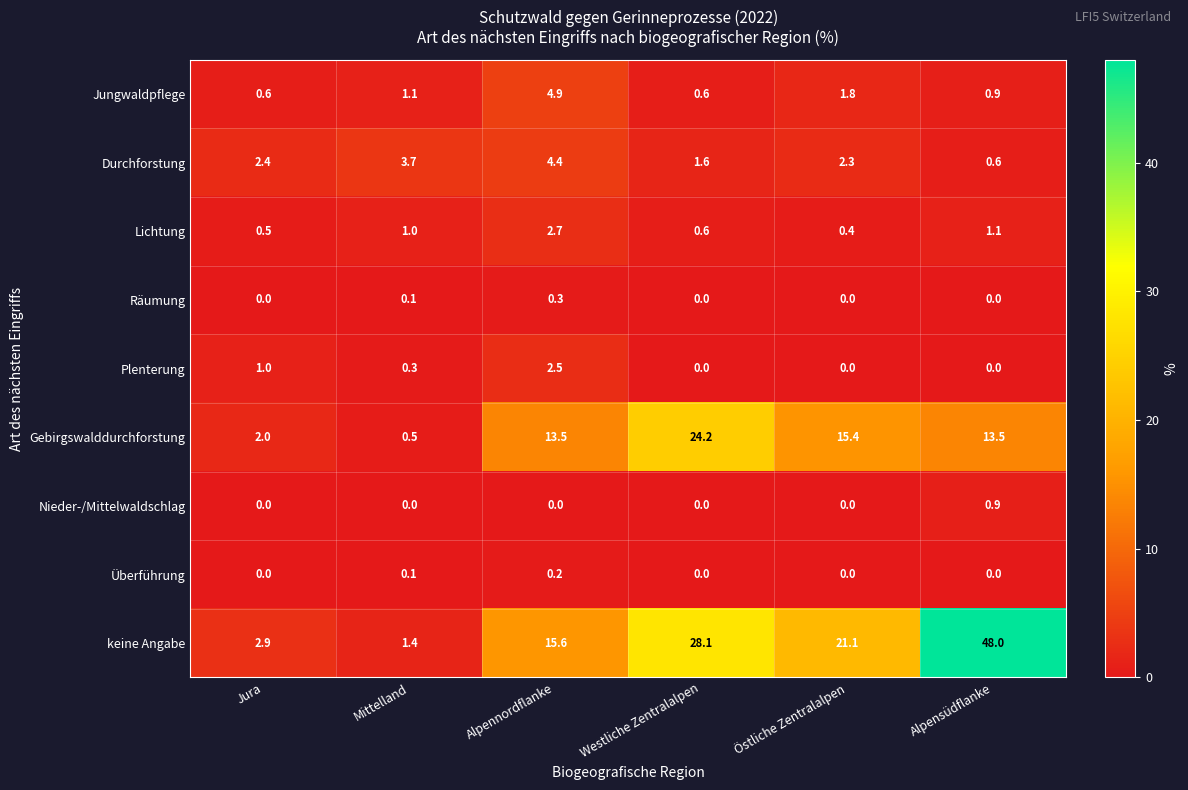

The value of Gebirgswalddurchforstung at Östliche Zentralalpen is 9.9. True or false?

False